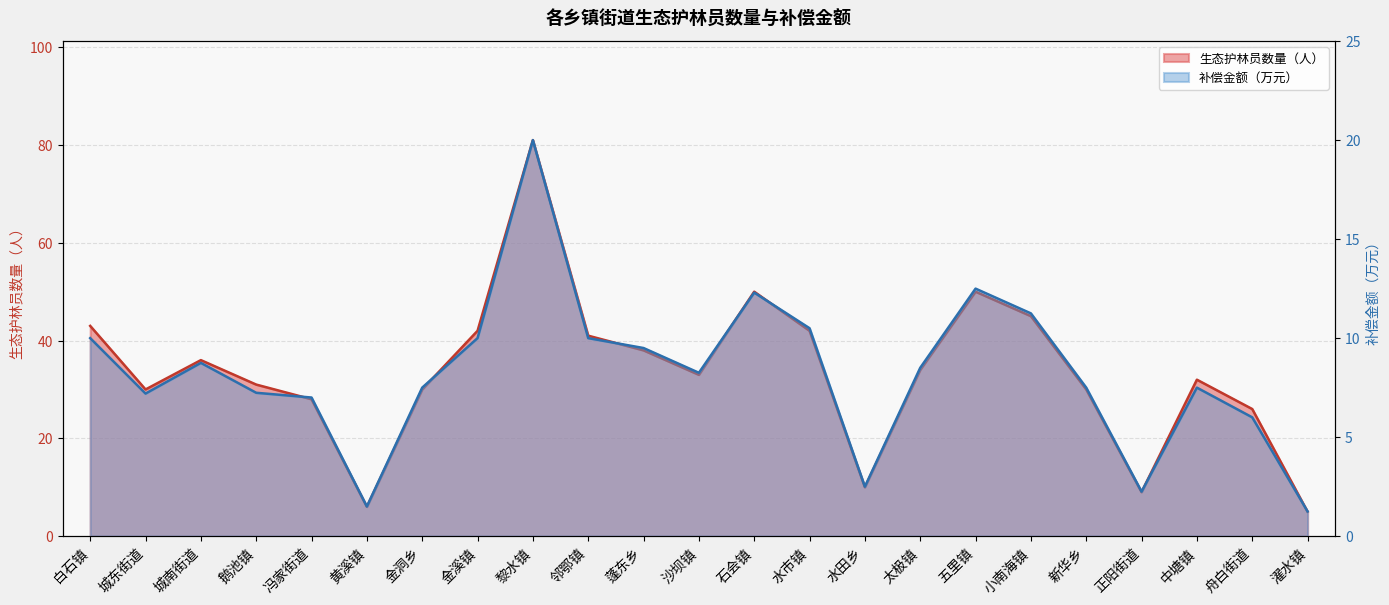

How many series are shown in this chart?

2